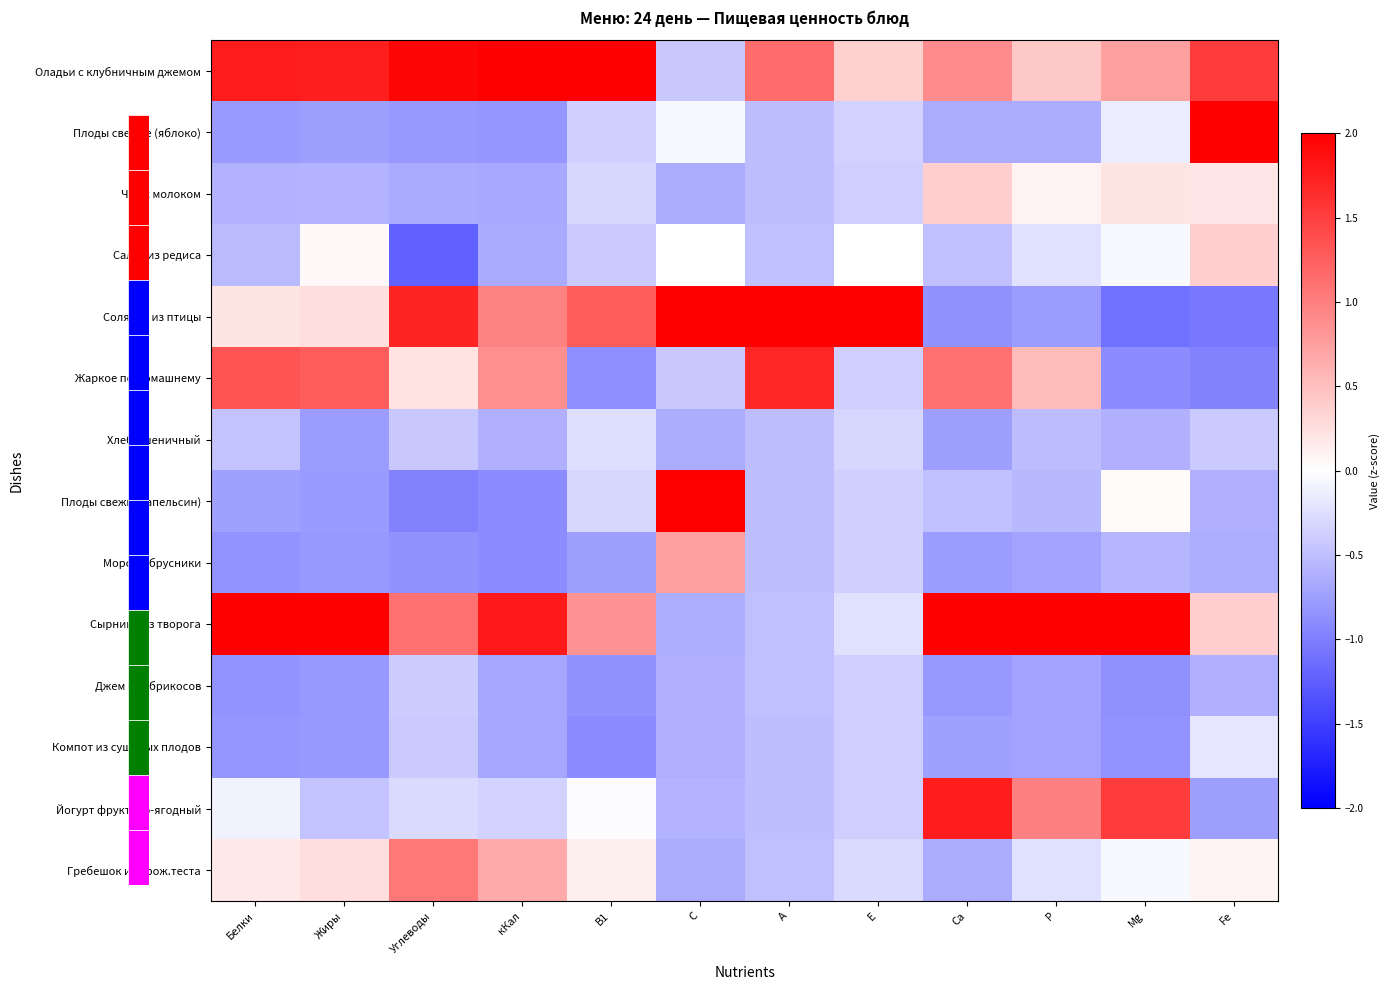

Reading left to right, transcribe all the data shown in this chart.

Оладьи с клубничным джемом: Белки=1.8	Жиры=1.8	Углеводы=1.9	кКал=2.0	В1=2.0	С=-0.4	А=1.1	Е=0.4	Са=0.9	Р=0.4	Мg=0.7	Fe=1.5
Плоды свежие (яблоко): Белки=-0.8	Жиры=-0.8	Углеводы=-0.8	кКал=-0.8	В1=-0.4	С=-0.1	А=-0.5	Е=-0.4	Са=-0.6	Р=-0.6	Мg=-0.2	Fe=2.0
Чай с молоком: Белки=-0.6	Жиры=-0.6	Углеводы=-0.7	кКал=-0.7	В1=-0.3	С=-0.6	А=-0.5	Е=-0.4	Са=0.4	Р=0.1	Мg=0.2	Fe=0.2
Салат из редиса: Белки=-0.5	Жиры=0.1	Углеводы=-1.2	кКал=-0.7	В1=-0.4	С=0.0	А=-0.5	Е=-0.0	Са=-0.5	Р=-0.2	Мg=-0.1	Fe=0.4
Солянка из птицы: Белки=0.2	Жиры=0.3	Углеводы=1.7	кКал=1.0	В1=1.3	С=2.0	А=2.0	Е=2.0	Са=-0.8	Р=-0.8	Мg=-1.1	Fe=-1.0
Жаркое по-домашнему: Белки=1.3	Жиры=1.3	Углеводы=0.2	кКал=0.9	В1=-0.9	С=-0.4	А=1.7	Е=-0.4	Са=1.1	Р=0.5	Мg=-0.9	Fe=-1.0
Хлеб пшеничный: Белки=-0.5	Жиры=-0.8	Углеводы=-0.4	кКал=-0.6	В1=-0.3	С=-0.7	А=-0.5	Е=-0.3	Са=-0.8	Р=-0.5	Мg=-0.6	Fe=-0.4
Плоды свежие (апельсин): Белки=-0.7	Жиры=-0.8	Углеводы=-1.0	кКал=-0.9	В1=-0.3	С=2.0	А=-0.5	Е=-0.4	Са=-0.5	Р=-0.6	Мg=0.0	Fe=-0.6
Морс из брусники: Белки=-0.8	Жиры=-0.8	Углеводы=-0.8	кКал=-0.9	В1=-0.8	С=0.7	А=-0.5	Е=-0.4	Са=-0.8	Р=-0.7	Мg=-0.6	Fe=-0.6
Сырники из творога: Белки=2.0	Жиры=2.0	Углеводы=1.1	кКал=1.8	В1=0.8	С=-0.6	А=-0.5	Е=-0.2	Са=2.0	Р=2.0	Мg=2.0	Fe=0.4
Джем из абрикосов: Белки=-0.8	Жиры=-0.8	Углеводы=-0.4	кКал=-0.7	В1=-0.9	С=-0.6	А=-0.5	Е=-0.4	Са=-0.8	Р=-0.7	Мg=-0.9	Fe=-0.6
Компот из сушеных плодов: Белки=-0.8	Жиры=-0.8	Углеводы=-0.4	кКал=-0.7	В1=-0.9	С=-0.6	А=-0.5	Е=-0.4	Са=-0.7	Р=-0.7	Мg=-0.8	Fe=-0.2
Йогурт фруктово-ягодный: Белки=-0.1	Жиры=-0.5	Углеводы=-0.3	кКал=-0.3	В1=-0.0	С=-0.6	А=-0.5	Е=-0.4	Са=1.8	Р=1.0	Мg=1.5	Fe=-0.8
Гребешок из дрож.теста: Белки=0.2	Жиры=0.3	Углеводы=1.1	кКал=0.7	В1=0.1	С=-0.6	А=-0.5	Е=-0.3	Са=-0.6	Р=-0.2	Мg=-0.1	Fe=0.1